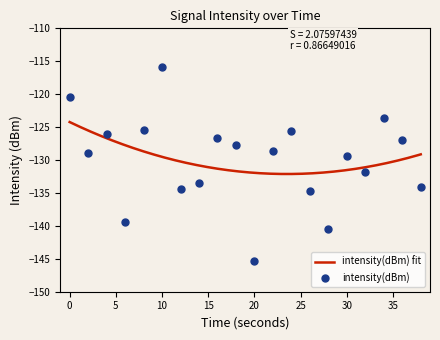

What is the change in value from 2 to 8?

+3.5